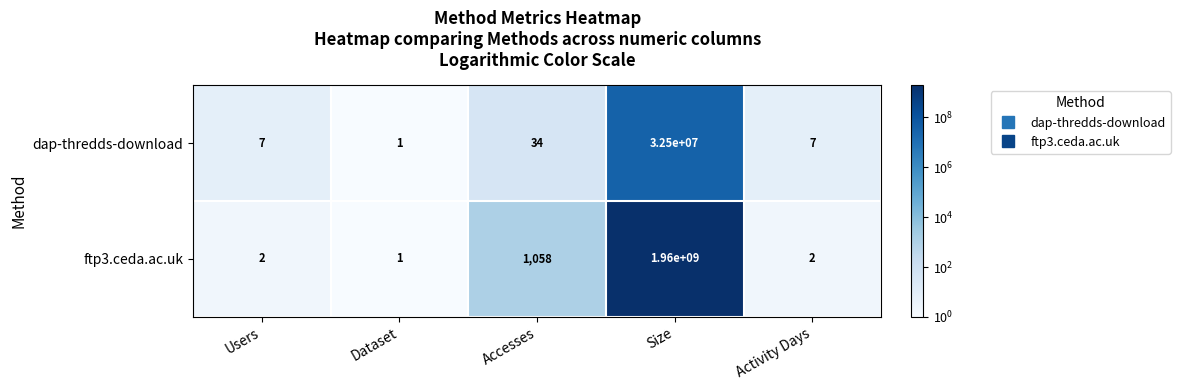

Reading left to right, extract all data points from this chart.

dap-thredds-download: Users=7	Dataset=1	Accesses=34	Size=32500000	Activity Days=7
ftp3.ceda.ac.uk: Users=2	Dataset=1	Accesses=1058	Size=1960000000	Activity Days=2